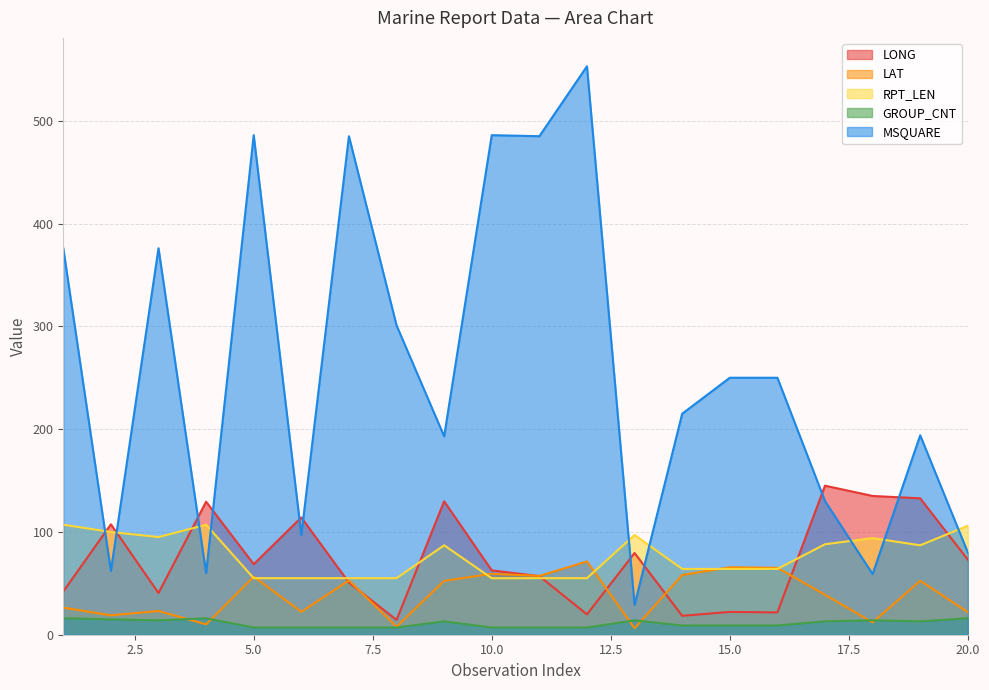

What is the difference between the highest and lowest values at 4?

119.3